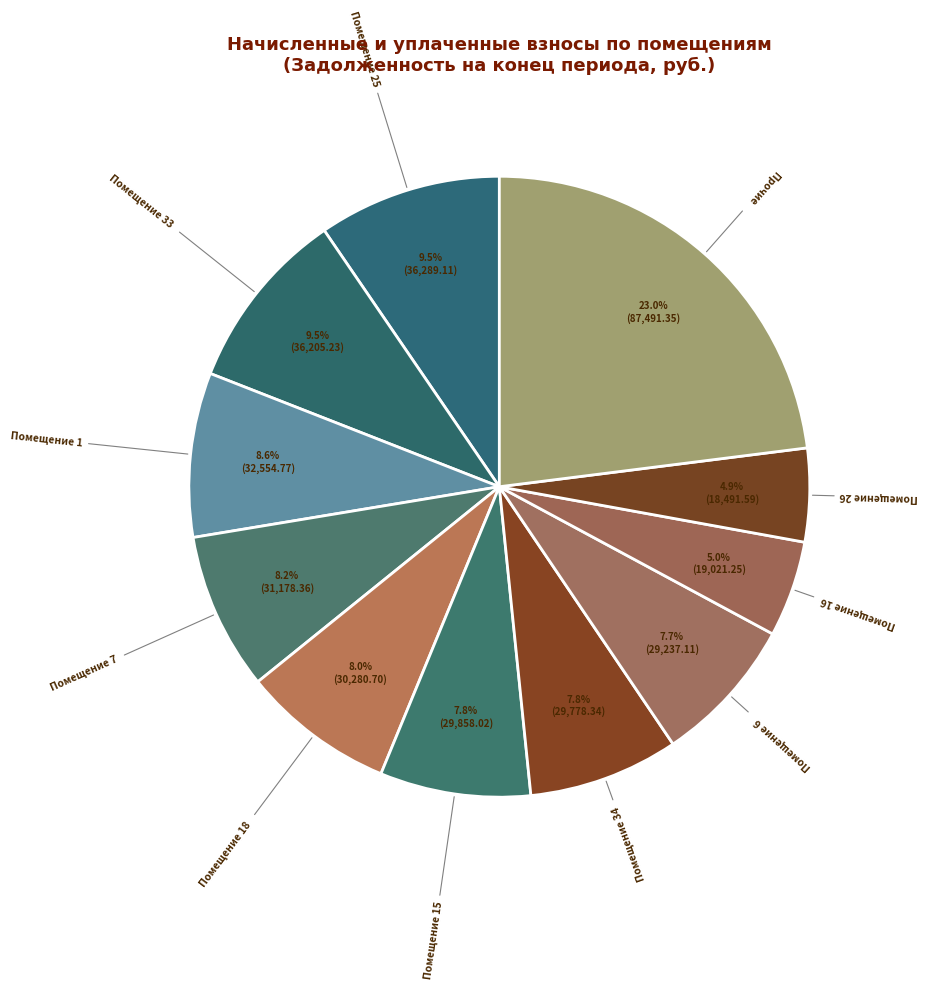

How many slices are in this pie chart?

11